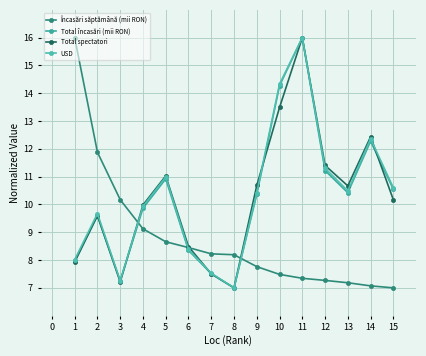

Does the chart have visible grid lines?

Yes